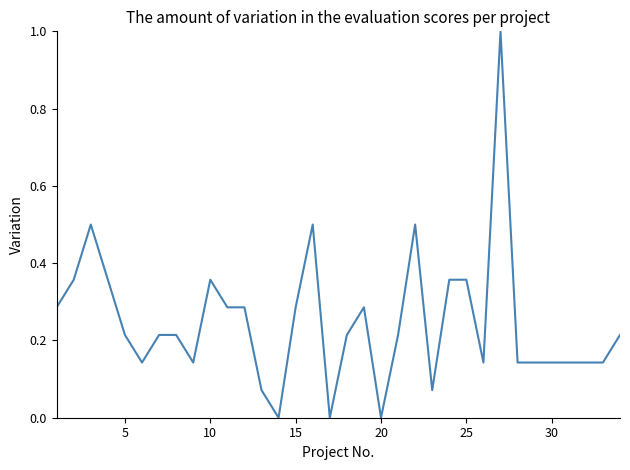

What is the difference between the maximum and minimum values?

1.0